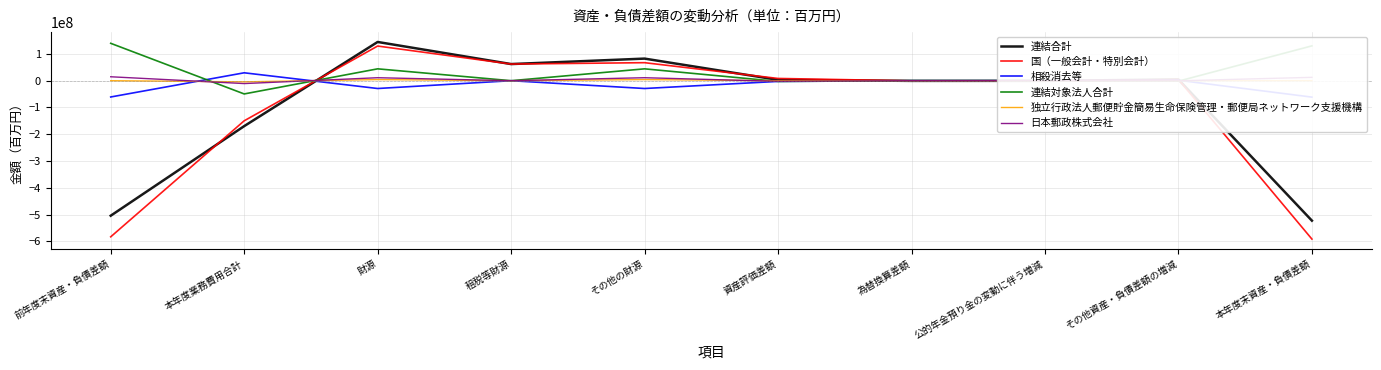

What is the sum of all 日本郵政株式会社 values?

36334954